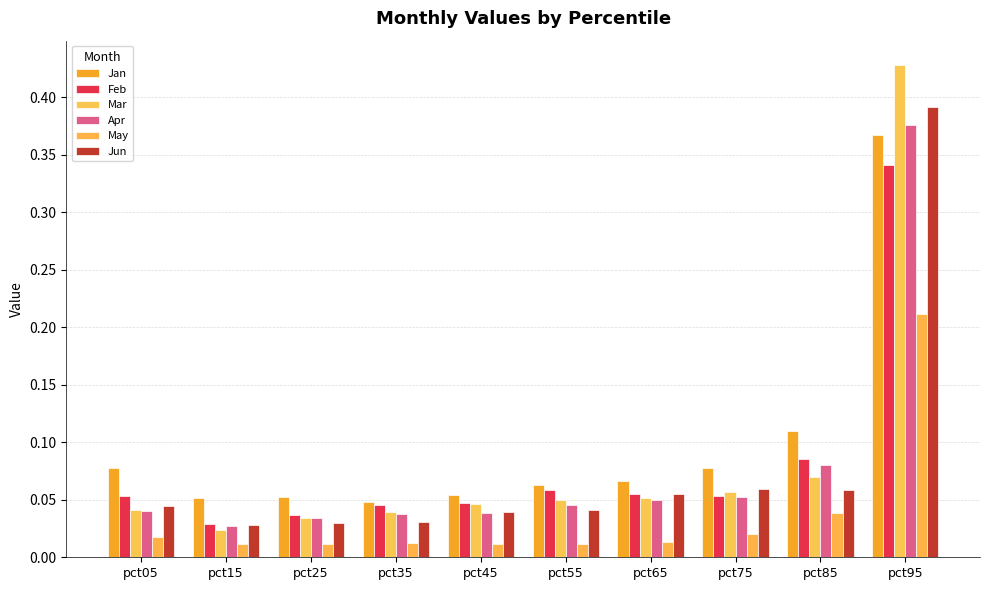

What is the spread (max minus min) of values at pct85?

0.1